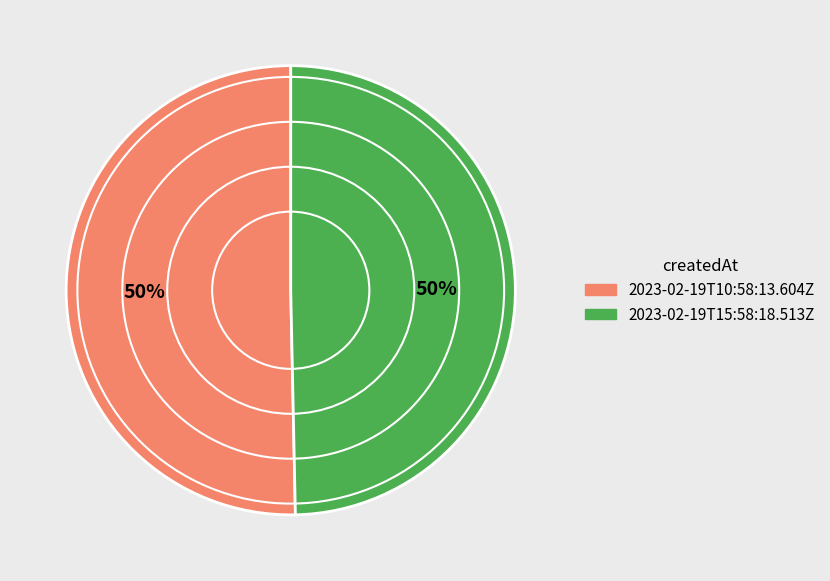

The 2023-02-19T15:58:18.513Z slice represents 50% of the pie. True or false?

True